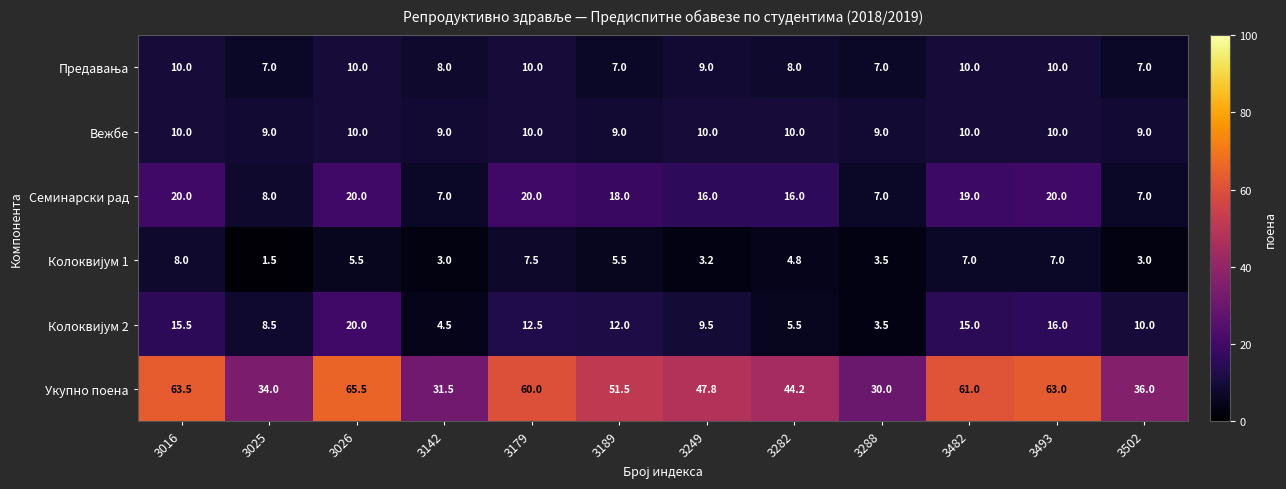

True or false: Укупно поена has a value of 92.5 at 3179.

False